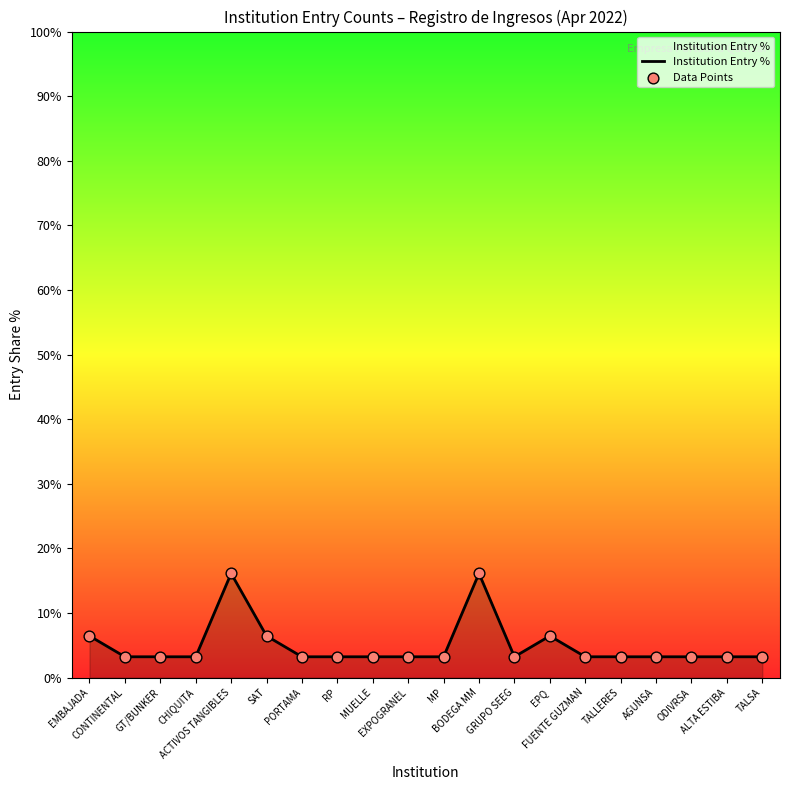

What is the difference between the maximum and minimum values?

12.9